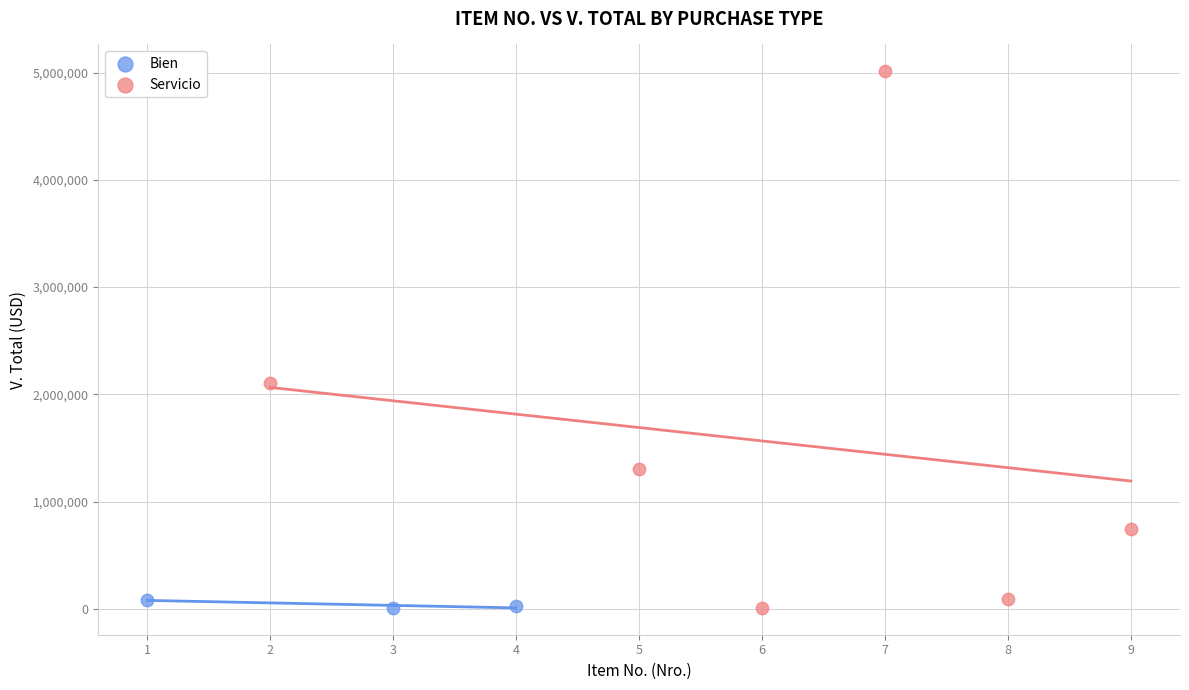

Which series has the largest Y range (max minus min)?

Servicio